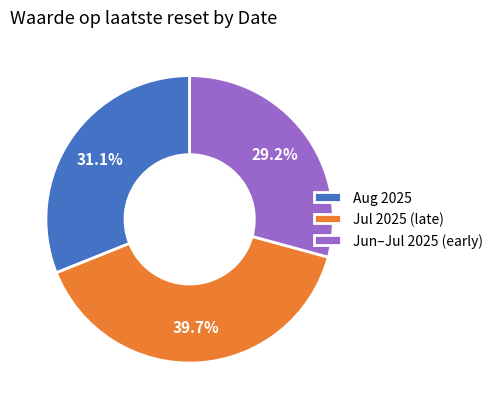

Does Jun–Jul 2025 (early) represent more than half of the total?

No